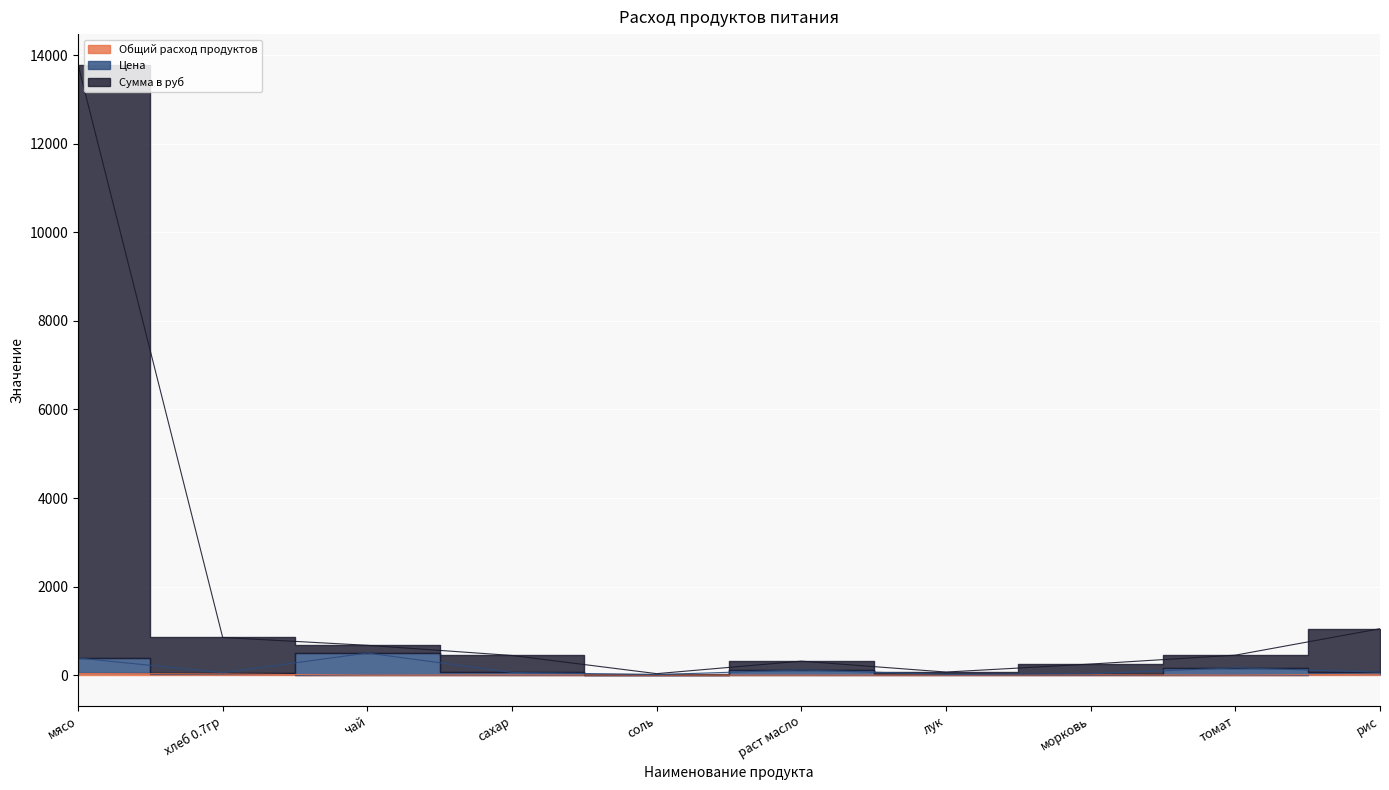

What is the value of the Цена point at the 8th from the left?

33.7